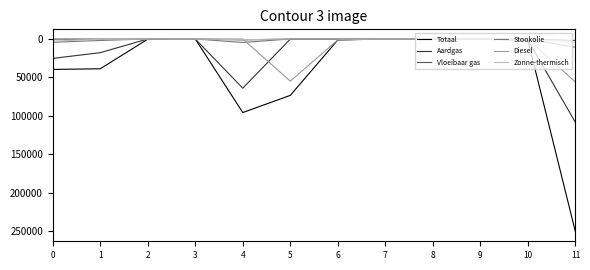

Count the number of data series in this chart.

6